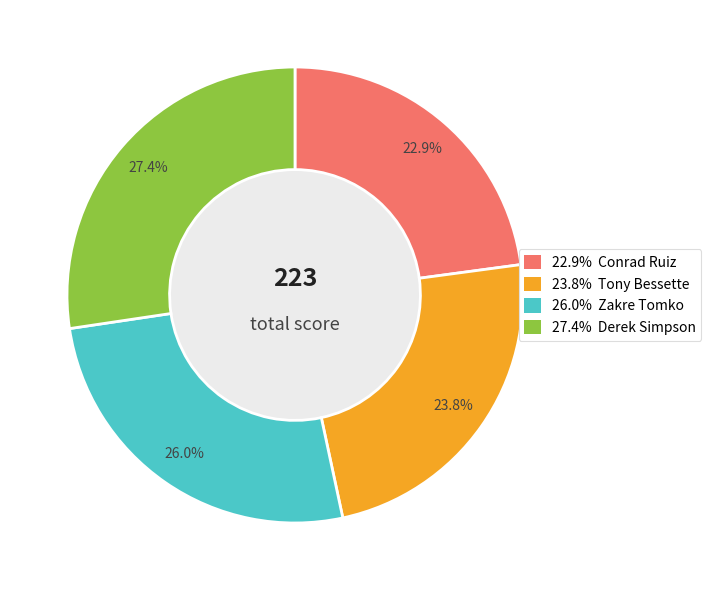

Count the number of slices in the pie.

4